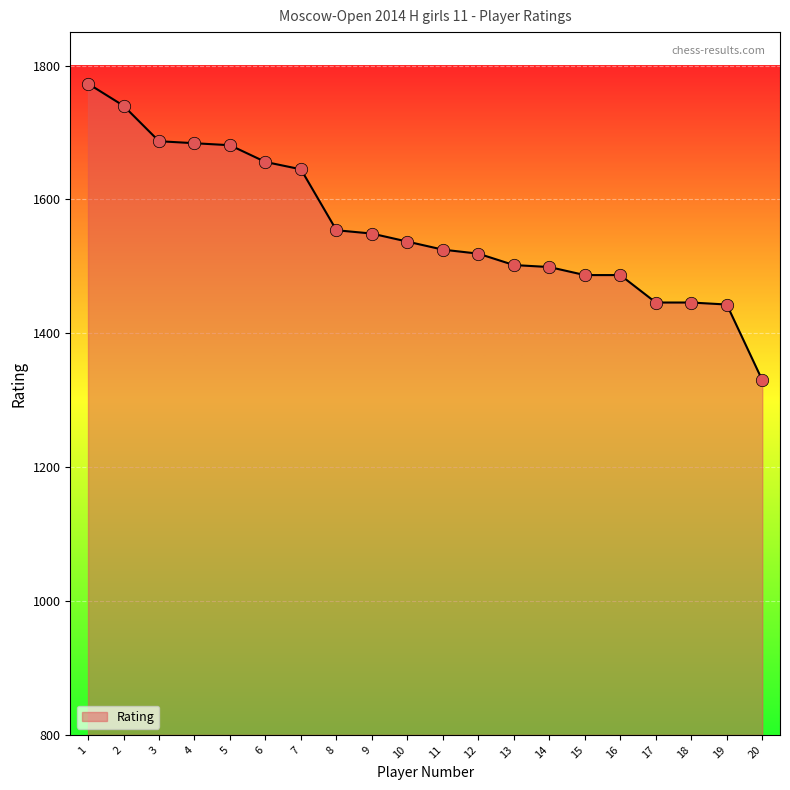

What is the ratio of the value at 3 to the value at 14?

1.1